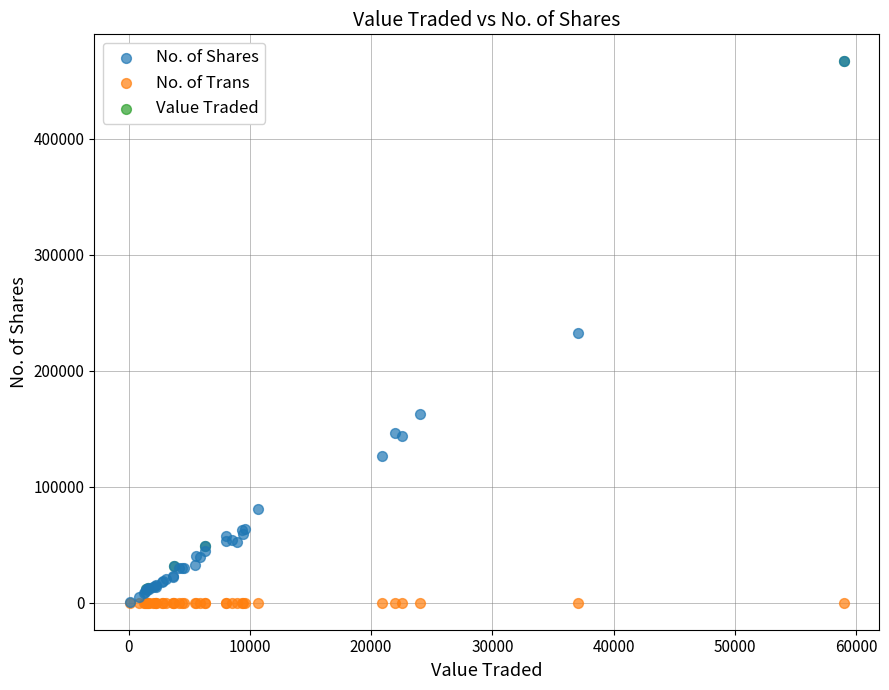

What are all the series names shown in the legend?

No. of Shares, No. of Trans, Value Traded